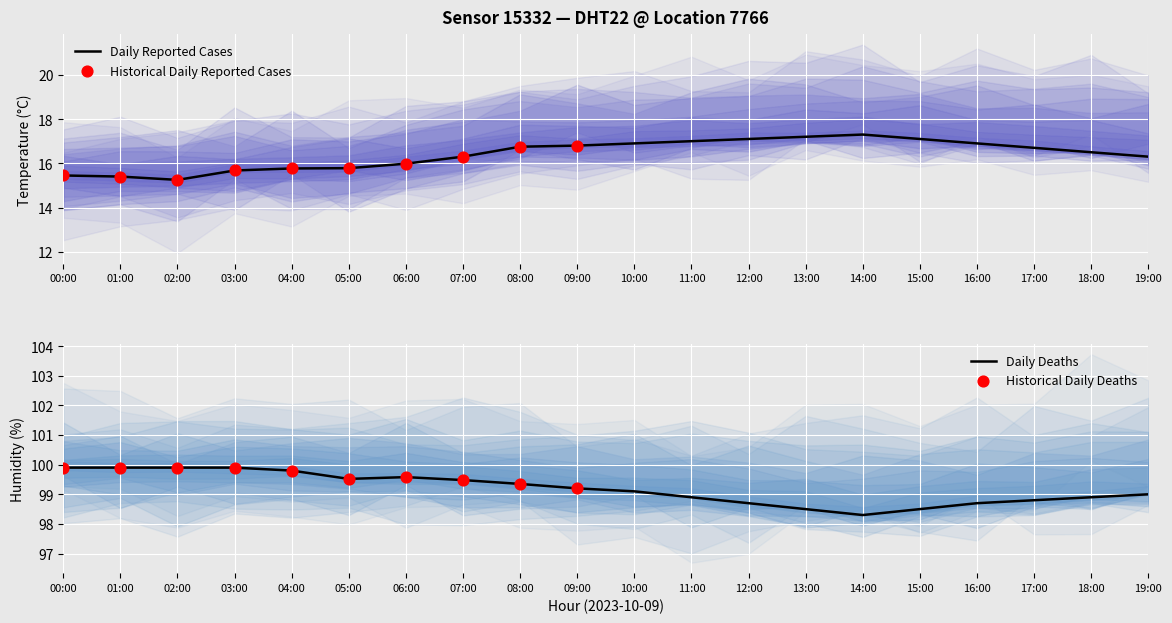

At how many categories does at least one series exceed 29?

20